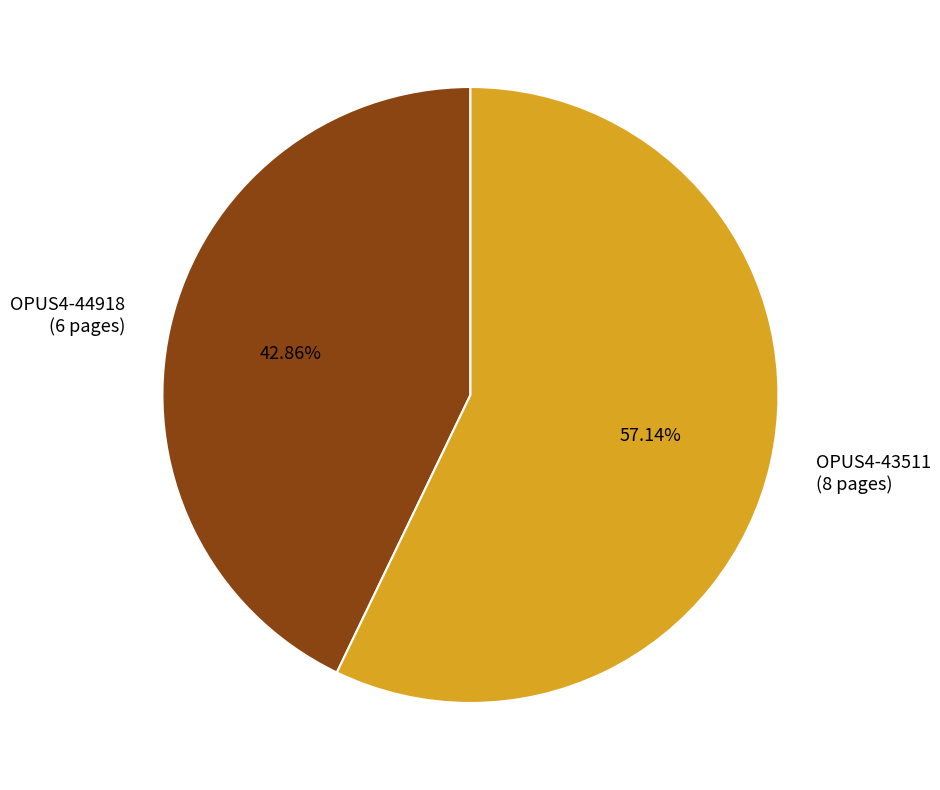

Combined, do OPUS4-43511 and OPUS4-44918 account for over 50%?

Yes